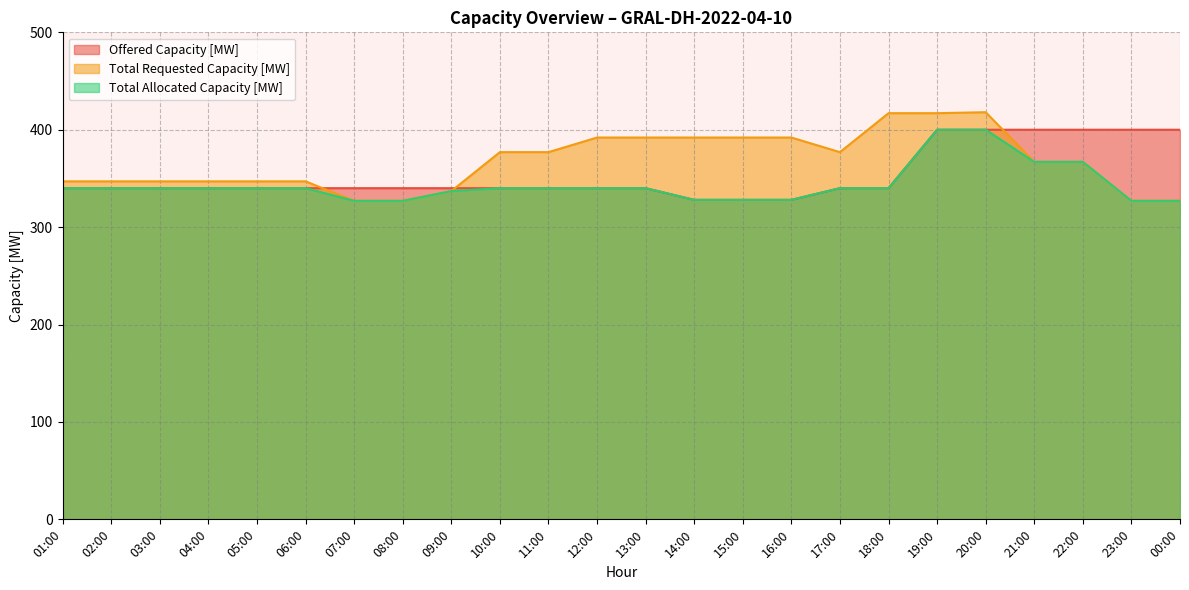

What are all the series names shown in the legend?

Offered Capacity [MW], Total Requested Capacity [MW], Total Allocated Capacity [MW]